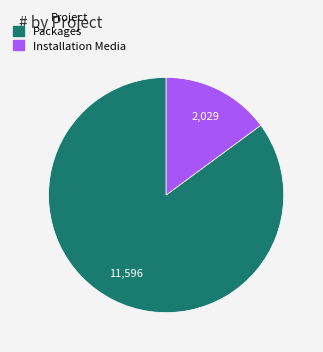

How many slices are in this pie chart?

2